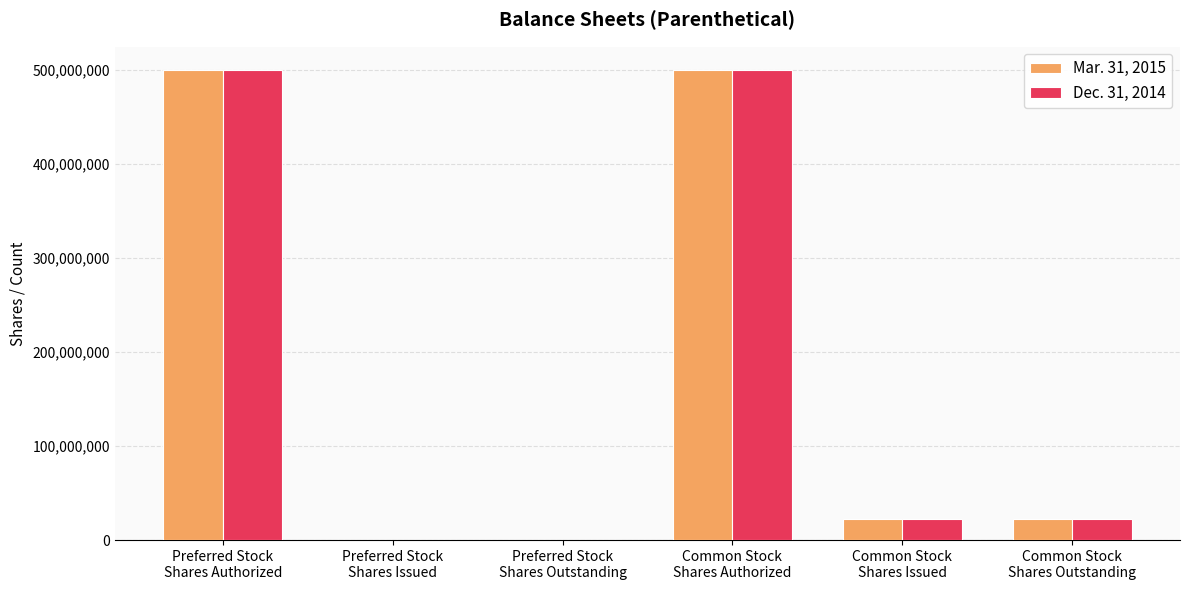

What are all the series names shown in the legend?

Mar. 31, 2015, Dec. 31, 2014